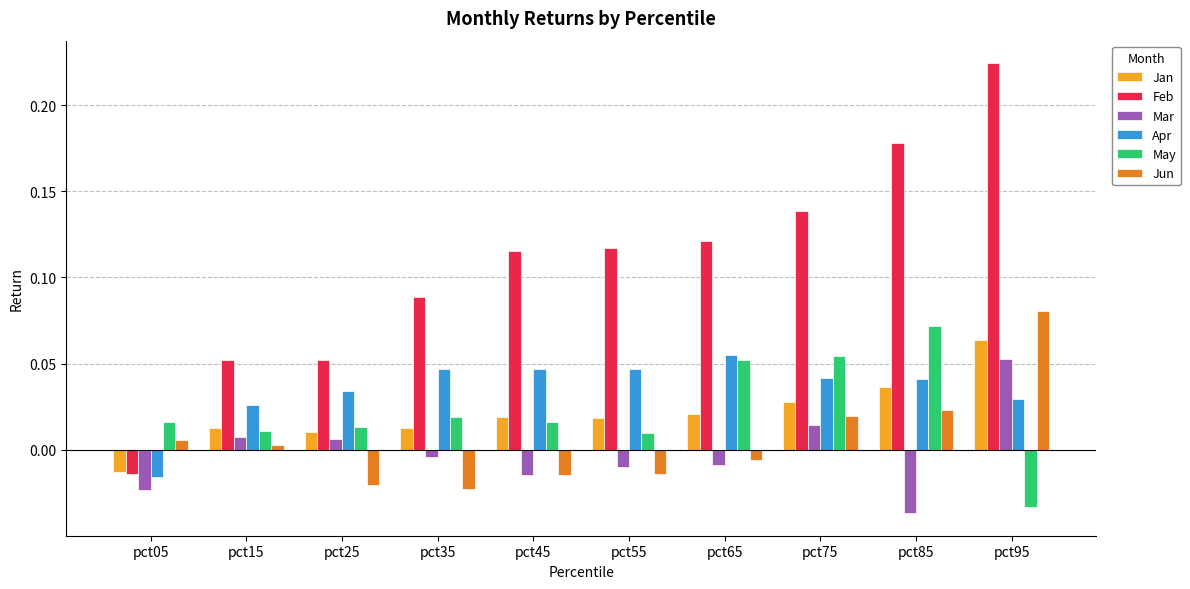

How many negative values does the Jun series have?

5